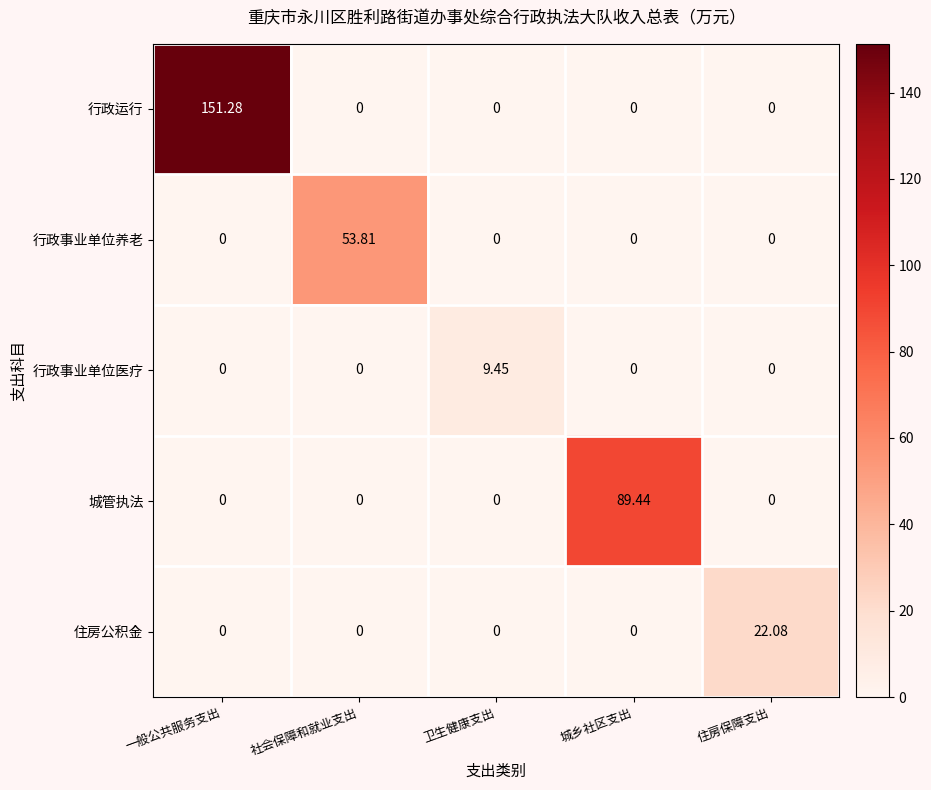

Rank the series by their maximum value, from lowest to highest.

行政事业单位医疗, 住房公积金, 行政事业单位养老, 城管执法, 行政运行